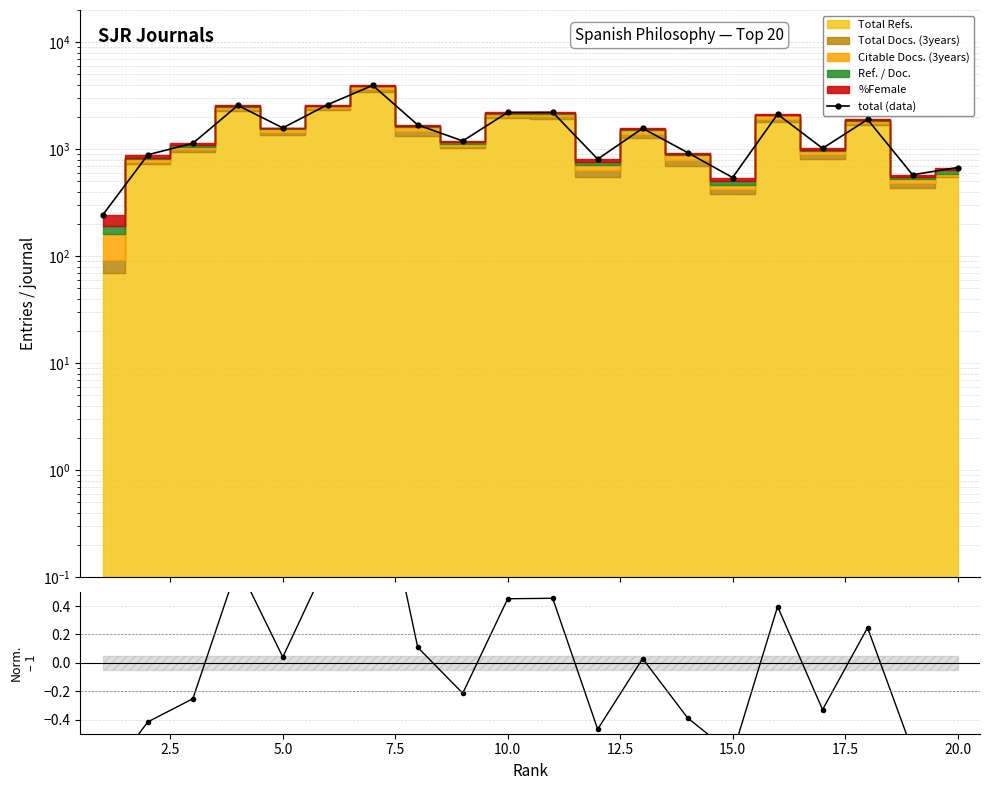

True or false: ratio and total (data) cross at least once.

False